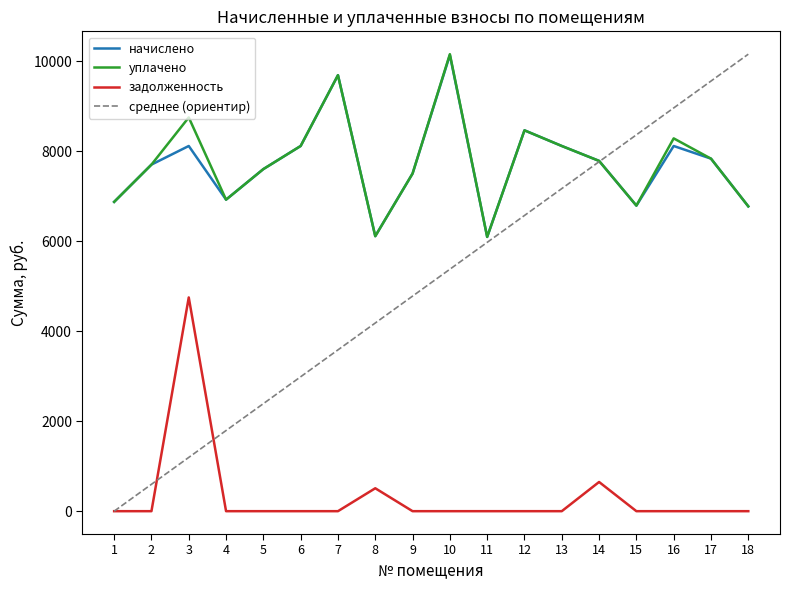

At which label does начислено first exceed 7783?

3